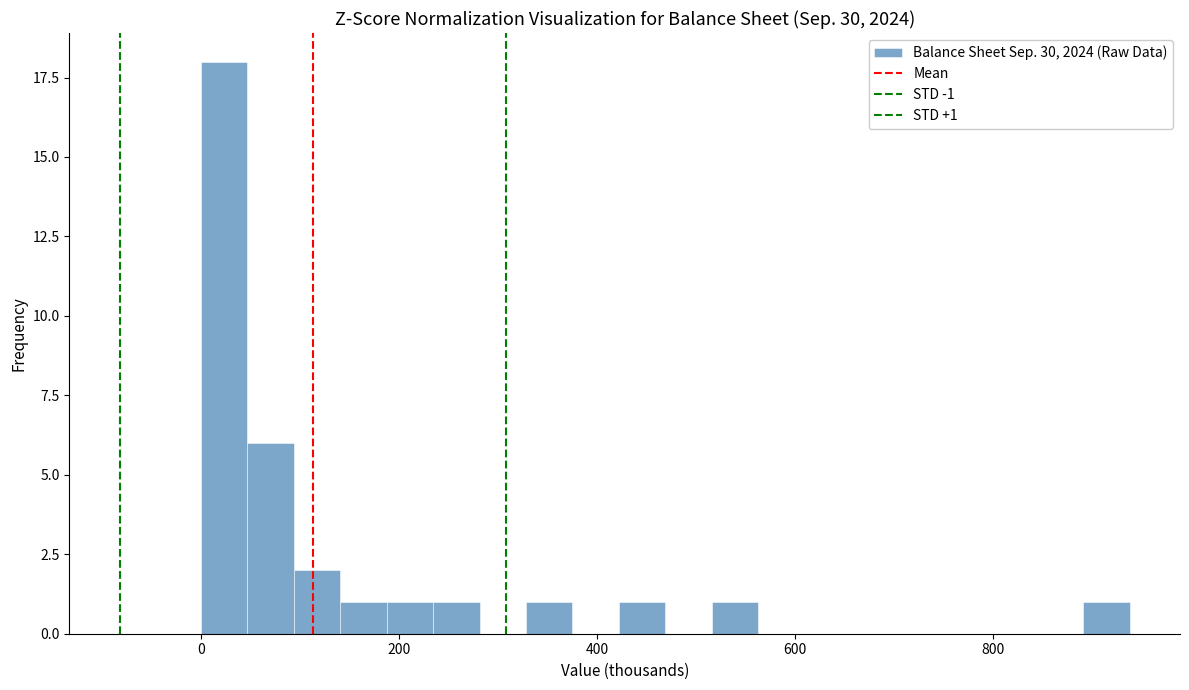

Read against the x-axis, roughly where is the centre of the tallest bar?

20